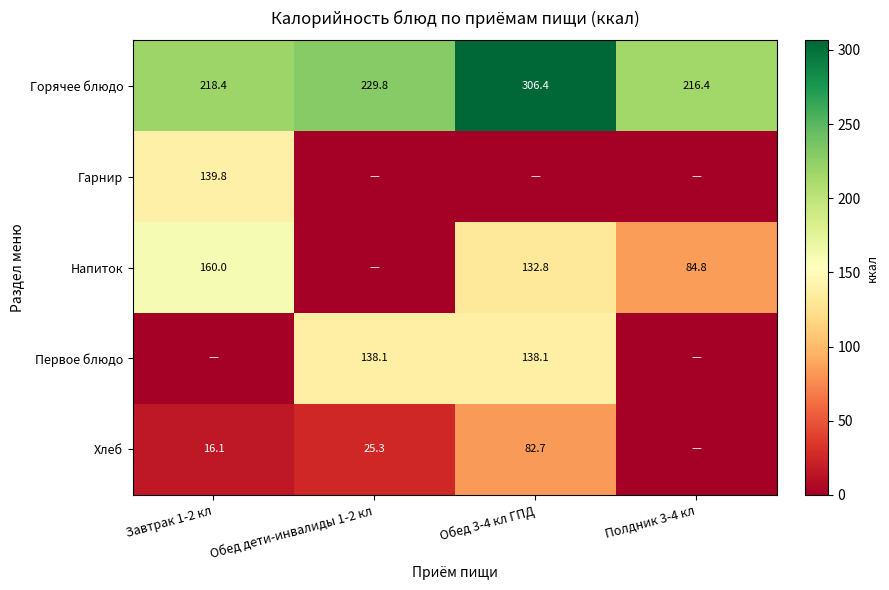

What is the total value across all series at Полдник 3-4 кл?

301.2